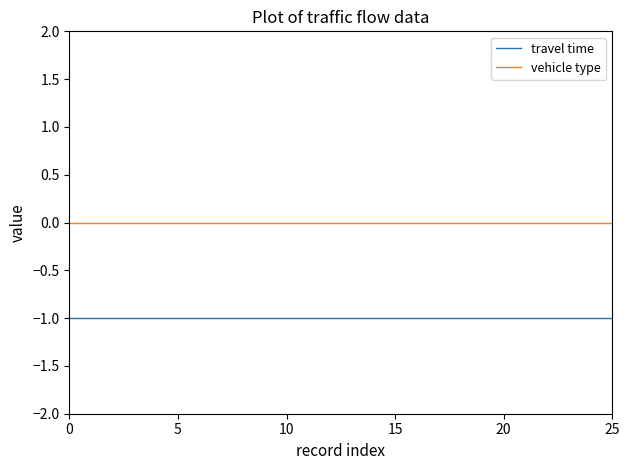

How many lines are shown in the chart?

2